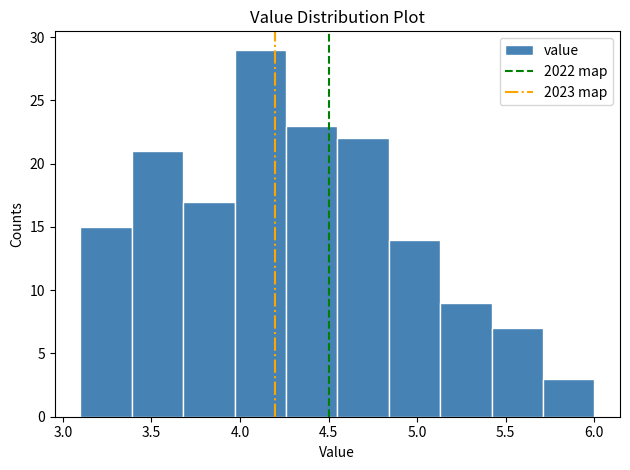

Reading left to right, transcribe this chart: for each bar, give the range it covers on the x-axis and its height. Neither the bar edges nor the heights are printed on the chart, so give them approximately, as read against the axes.

3.10 to 3.39: 15
3.39 to 3.68: 21
3.68 to 3.97: 17
3.97 to 4.26: 29
4.26 to 4.55: 23
4.55 to 4.84: 22
4.84 to 5.13: 14
5.13 to 5.42: 9
5.42 to 5.71: 7
5.71 to 6.00: 3